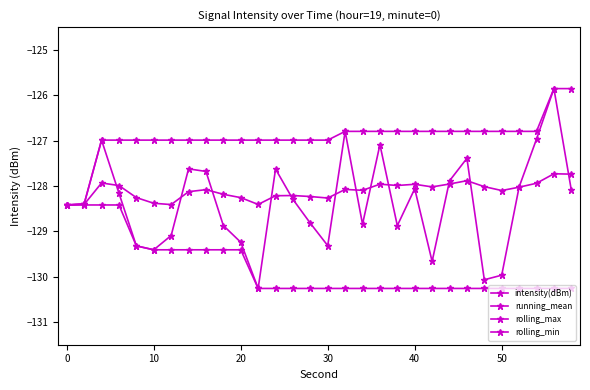

True or false: rolling_max and rolling_min cross at least once.

False